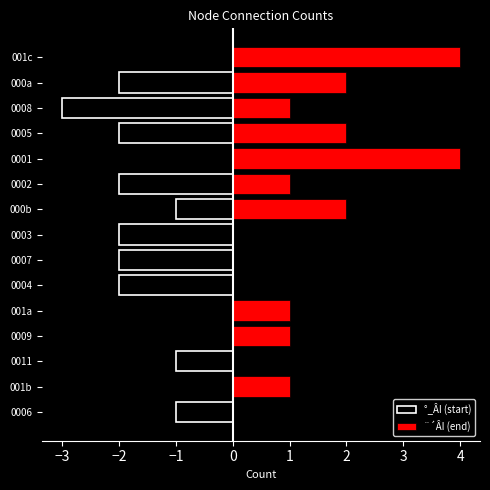

How many values in ¨´ÂI (end) are above zero?

10